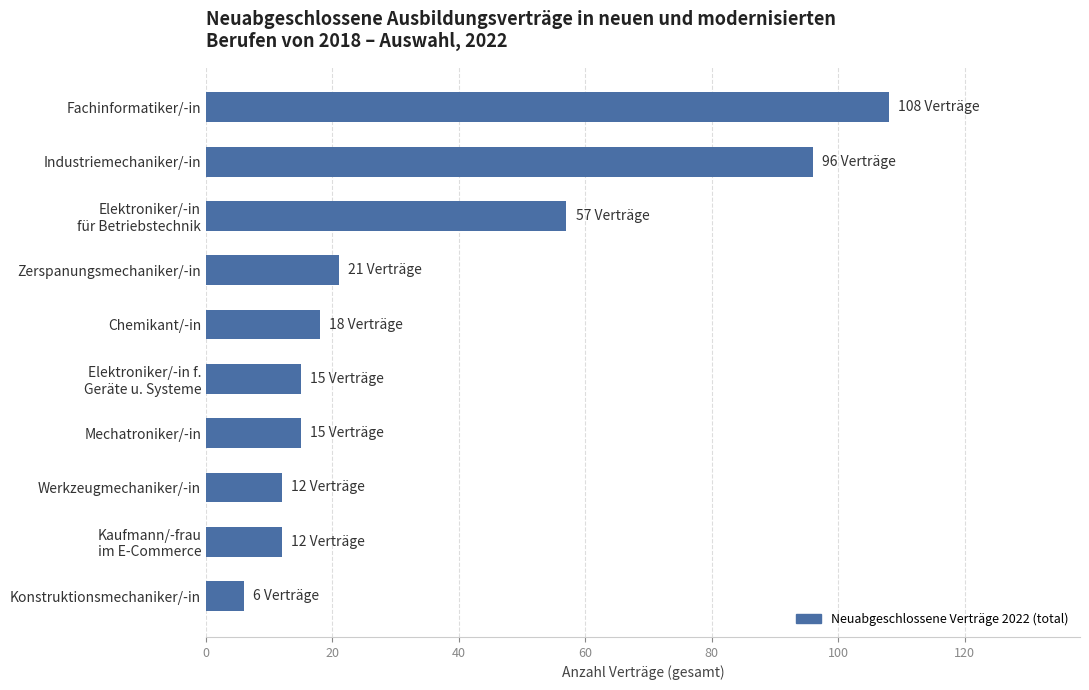

What is the difference between the second highest and second lowest values?

84